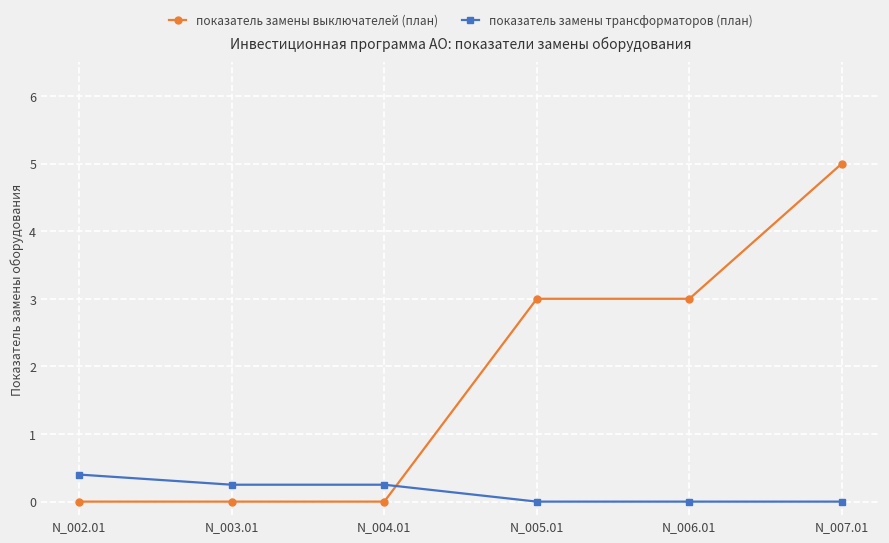

Which label corresponds to the largest value in the chart?

N_007.01